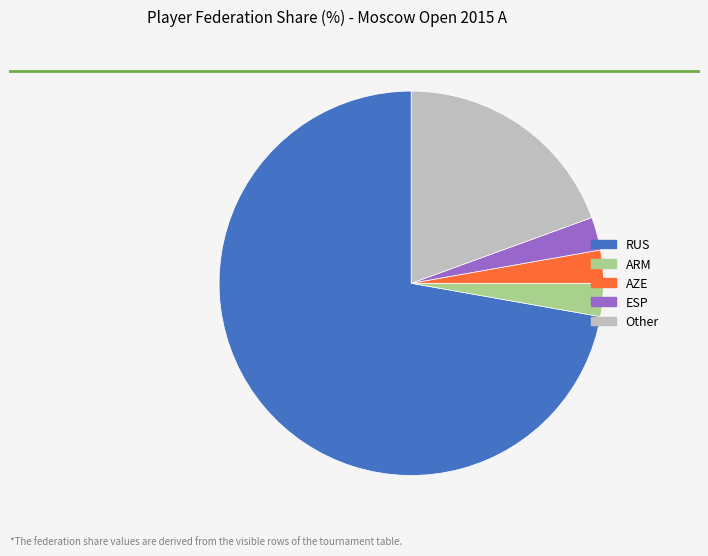

Combined, do Other and ARM account for over 50%?

No